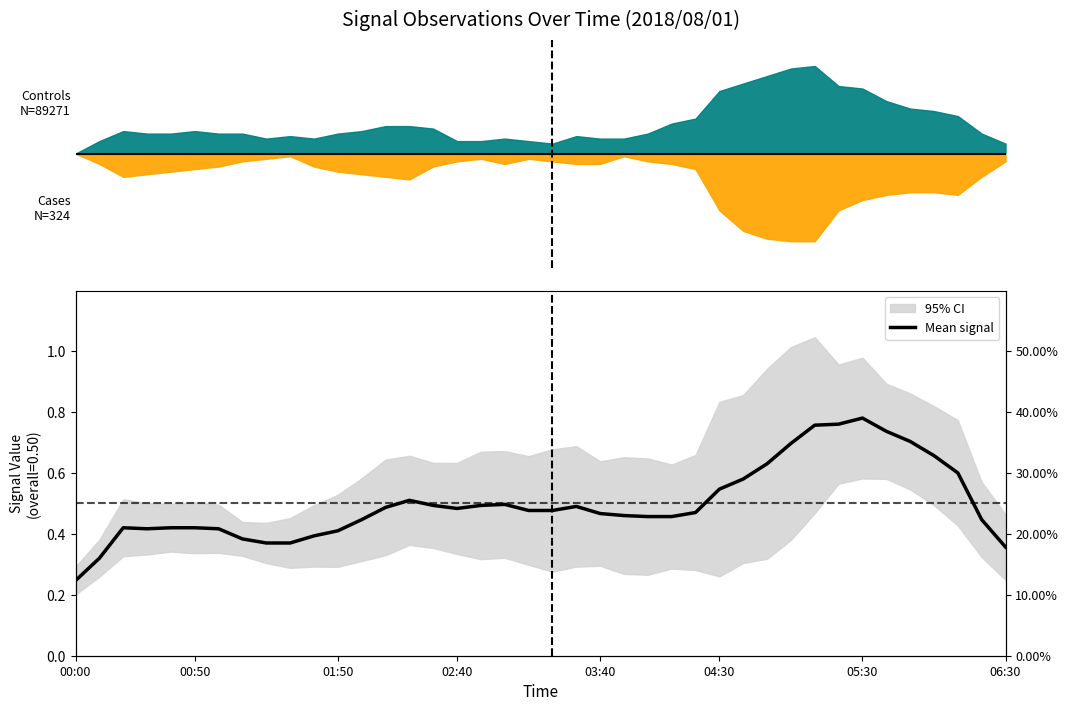

True or false: the data shows 0.8 at 02:40.

False